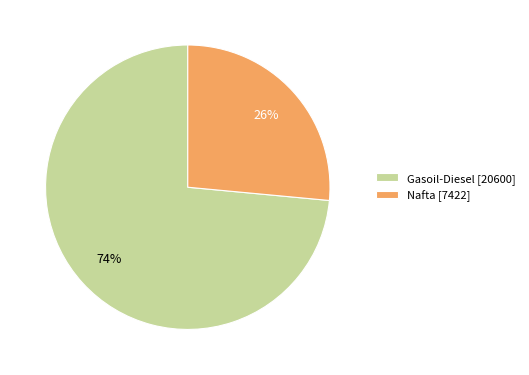

Which slice is the largest?

Gasoil-Diesel